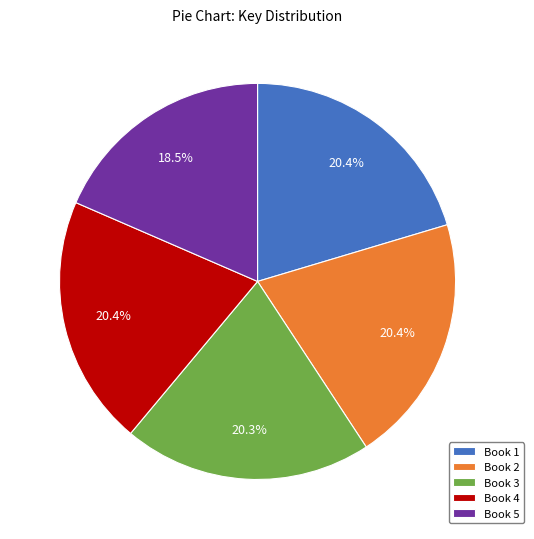

To the nearest percent, what portion does Book 4 represent?

20%